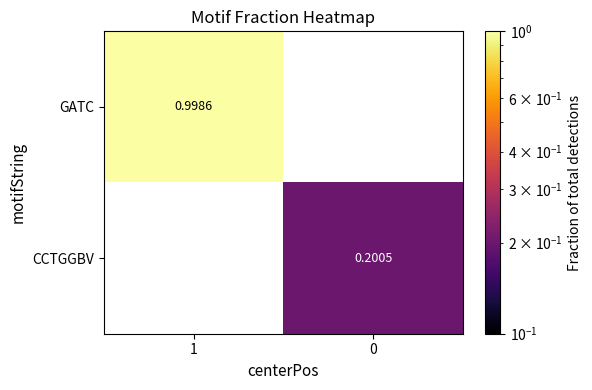

Is the value of CCTGGBV at 0 greater than the value of GATC at 1?

No